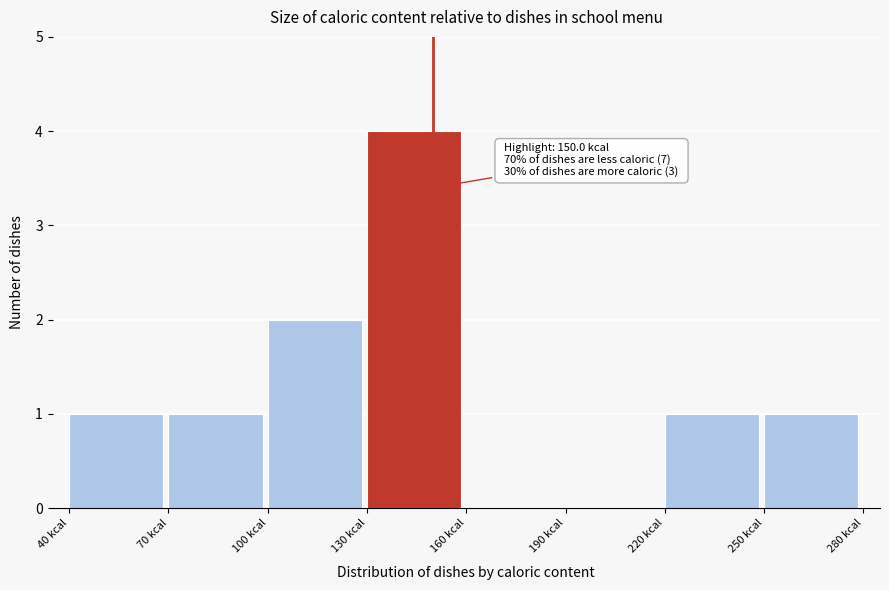

Over which range of the x-axis is the bar tallest?

130 to 160